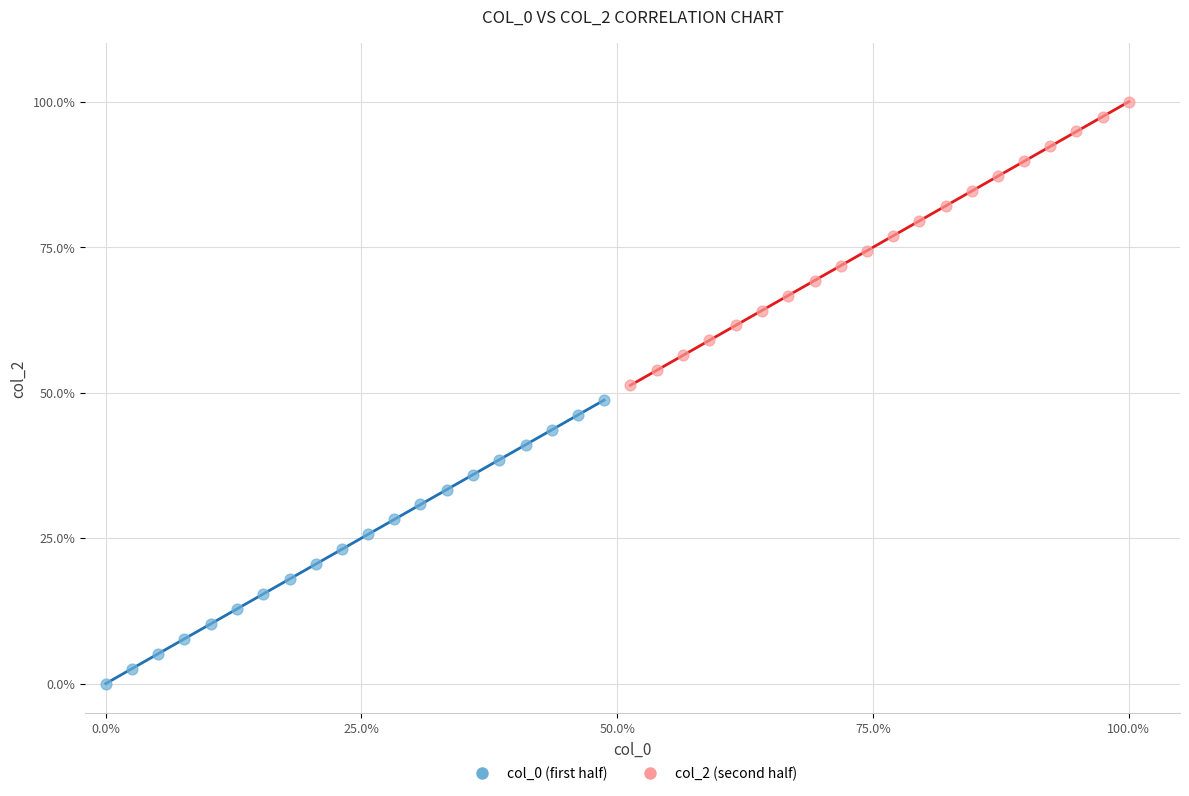

Which series contains the lowest Y value?

col_0 (first half)